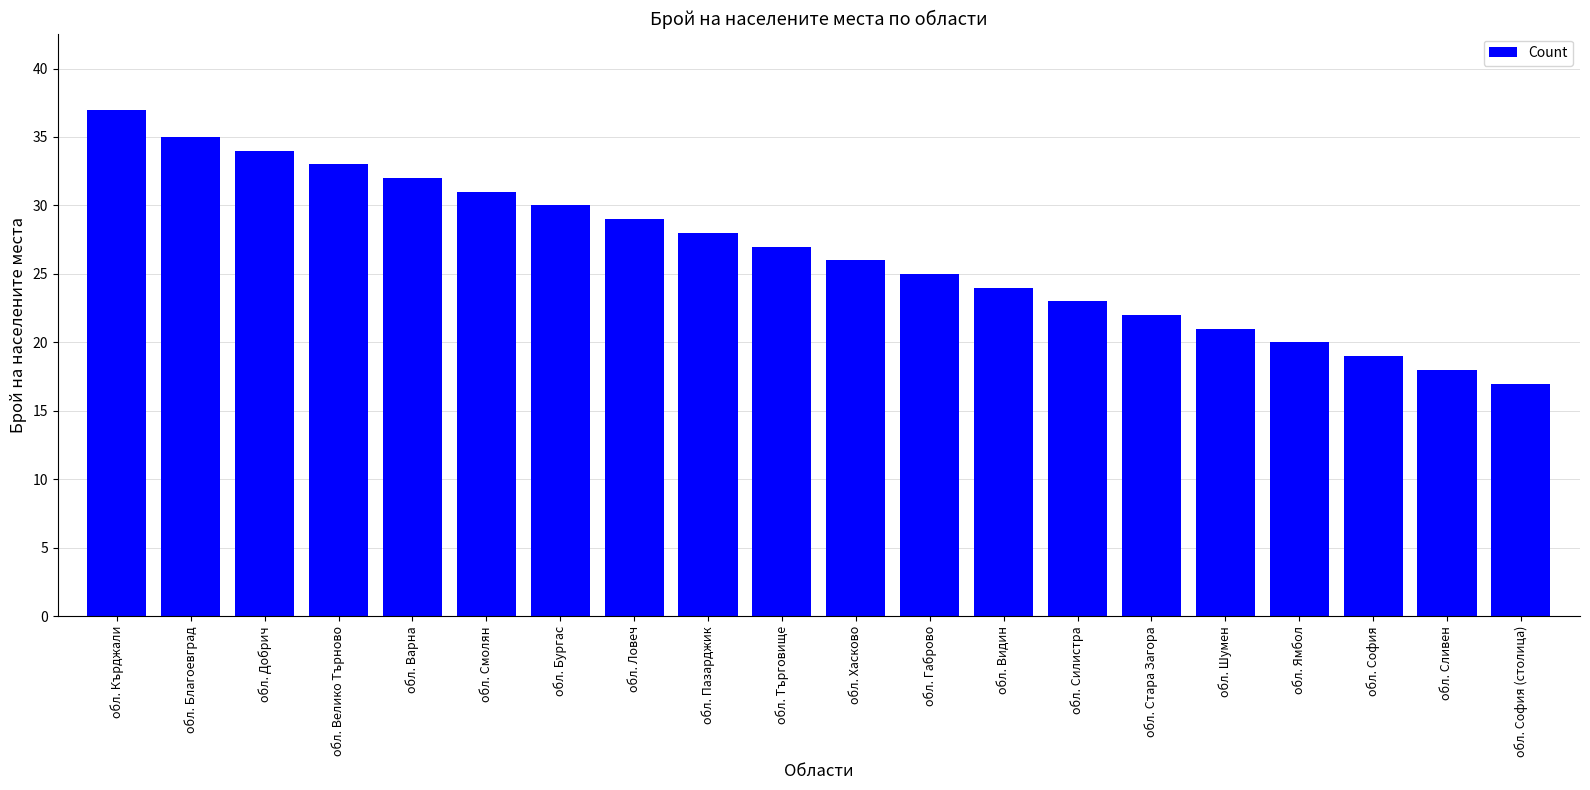

List the labels in order of value, largest first.

обл. Кърджали, обл. Благоевград, обл. Добрич, обл. Велико Търново, обл. Варна, обл. Смолян, обл. Бургас, обл. Ловеч, обл. Пазарджик, обл. Търговище, обл. Хасково, обл. Габрово, обл. Видин, обл. Силистра, обл. Стара Загора, обл. Шумен, обл. Ямбол, обл. София, обл. Сливен, обл. София (столица)